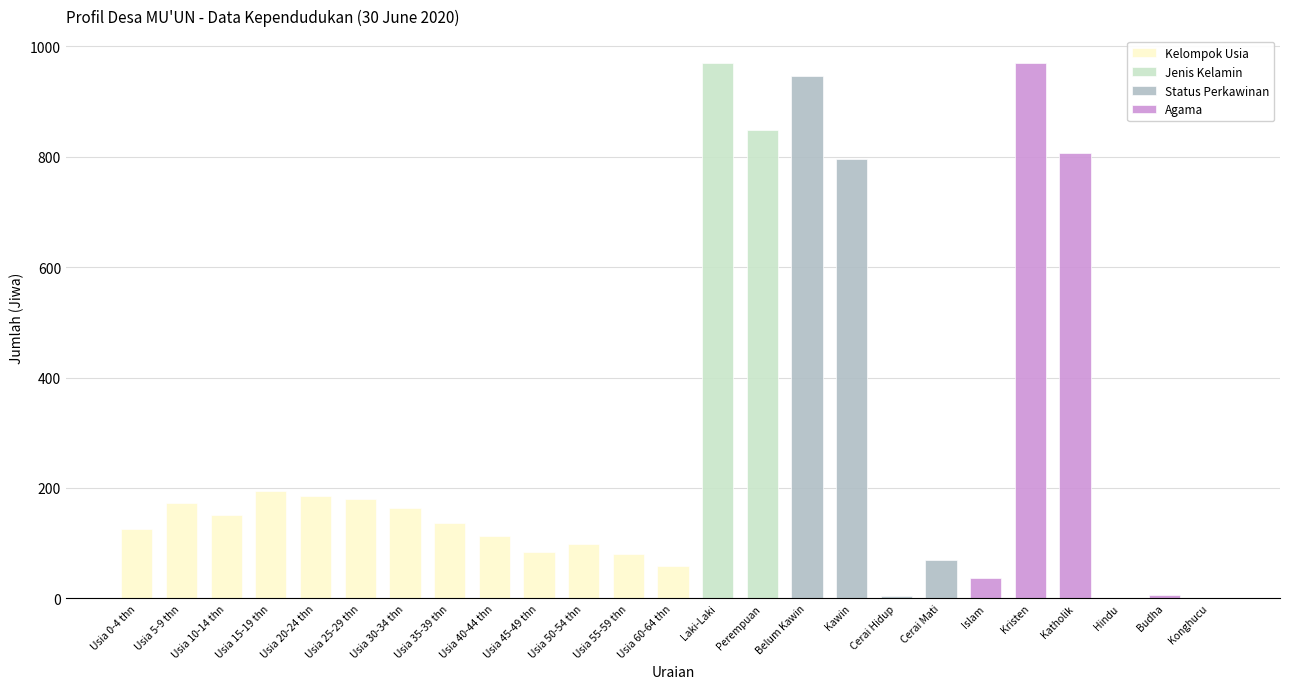

Are the bars grouped side by side (vs. stacked)?

Yes